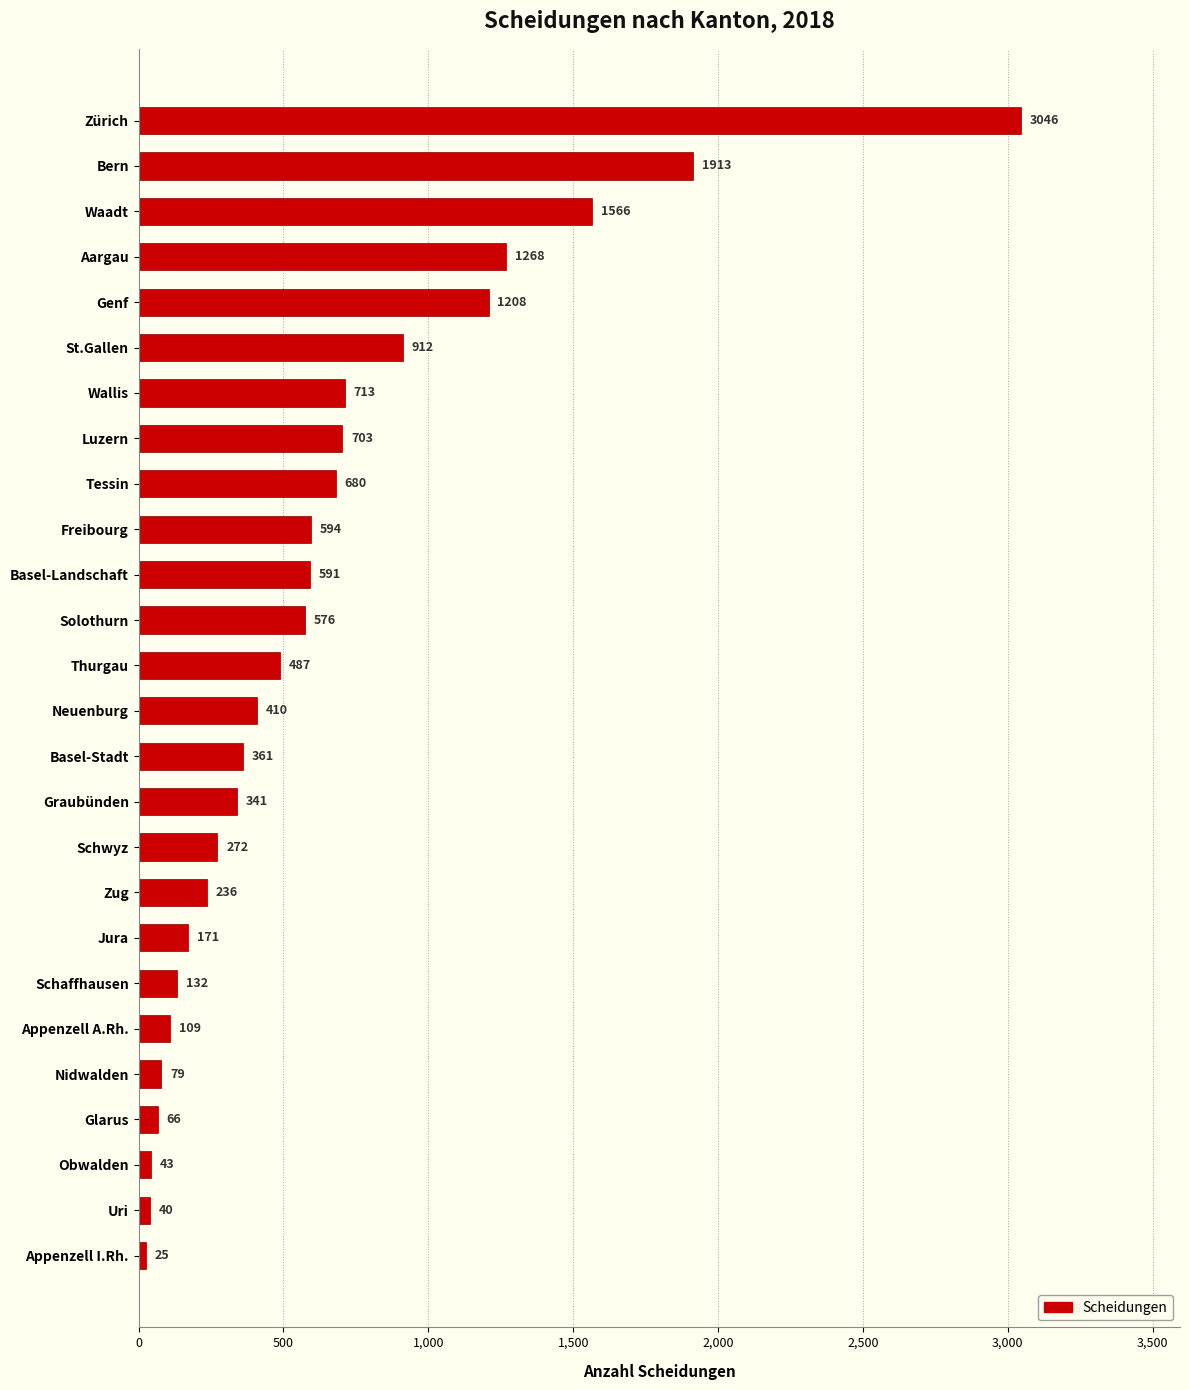

Reading bottom to top, extract all data points from this chart.

Appenzell I.Rh.=25	Uri=40	Obwalden=43	Glarus=66	Nidwalden=79	Appenzell A.Rh.=109	Schaffhausen=132	Jura=171	Zug=236	Schwyz=272	Graubünden=341	Basel-Stadt=361	Neuenburg=410	Thurgau=487	Solothurn=576	Basel-Landschaft=591	Freibourg=594	Tessin=680	Luzern=703	Wallis=713	St.Gallen=912	Genf=1208	Aargau=1268	Waadt=1566	Bern=1913	Zürich=3046